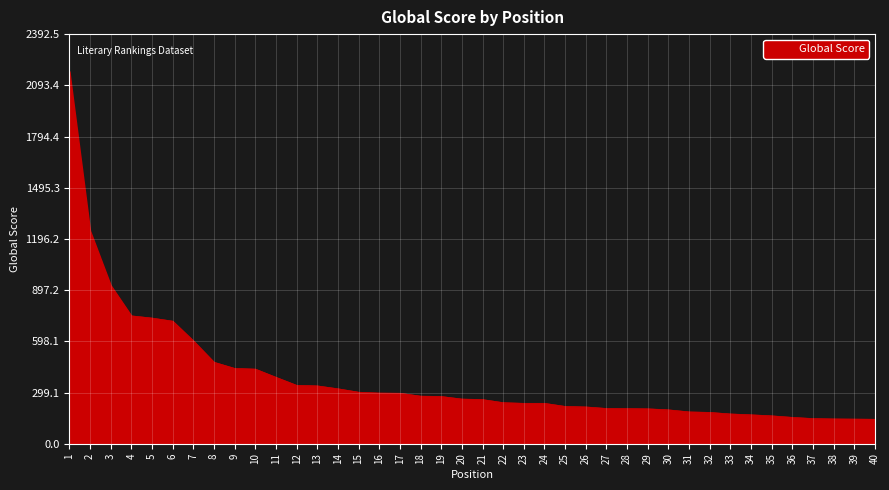

The value at 11 is 579. True or false?

False